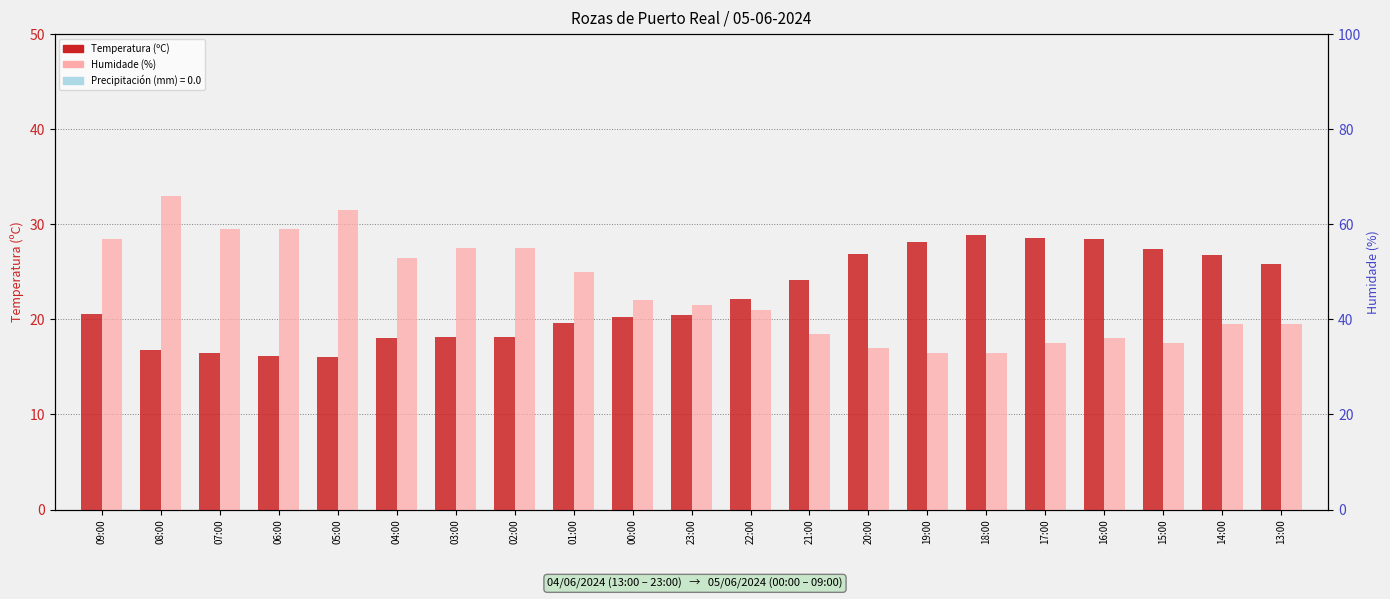

The Humidade (%) series shows 36.0 at 16:00. True or false?

True